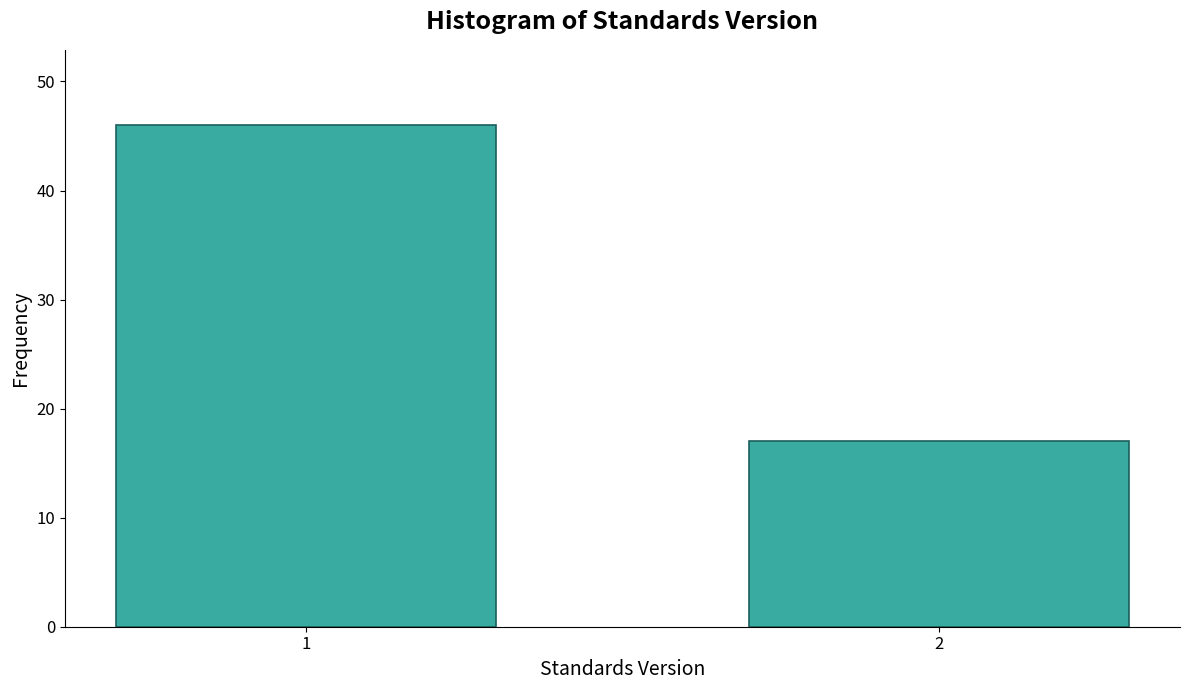

Reading right to left, transcribe all the data shown in this chart.

2=17	1=46